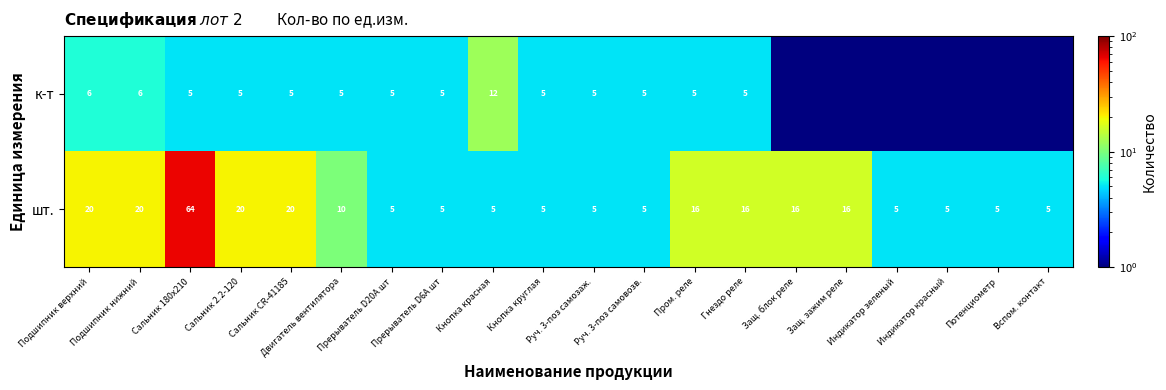

What is the minimum value for шт.?

5.0